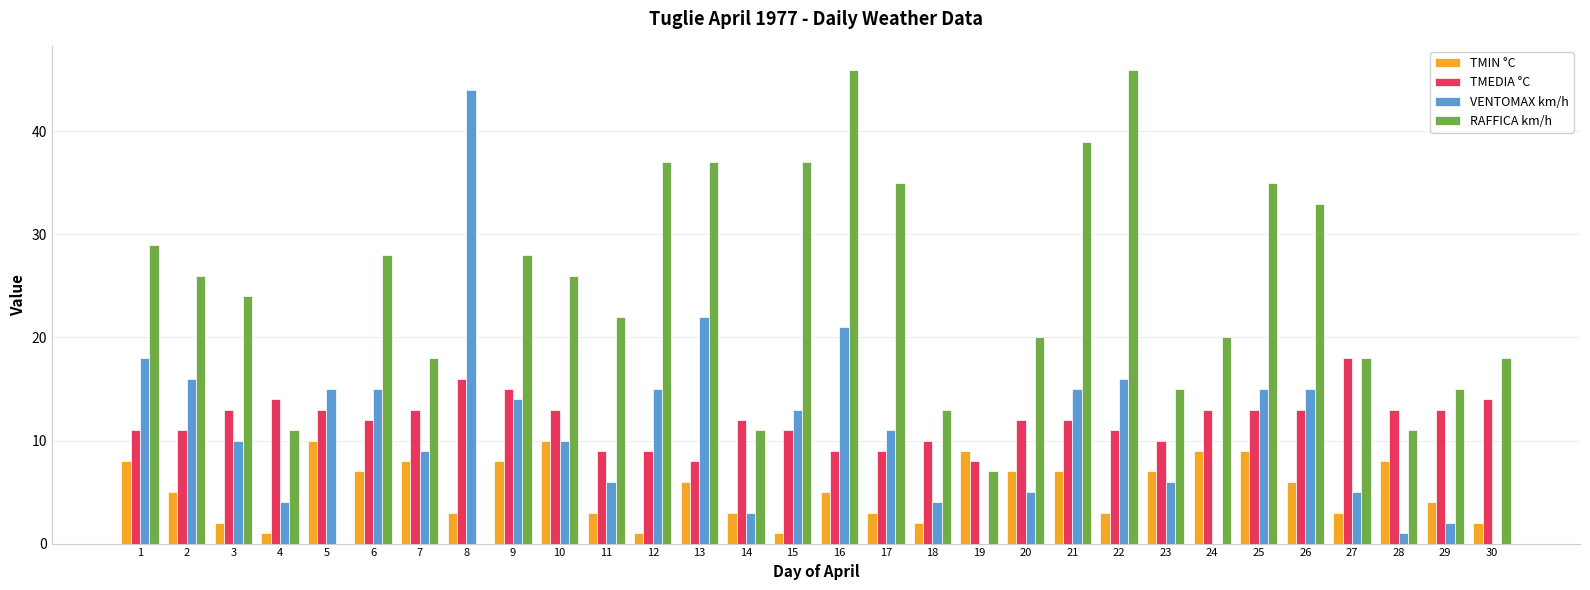

The value of TMIN °C at 16 is 5. True or false?

True